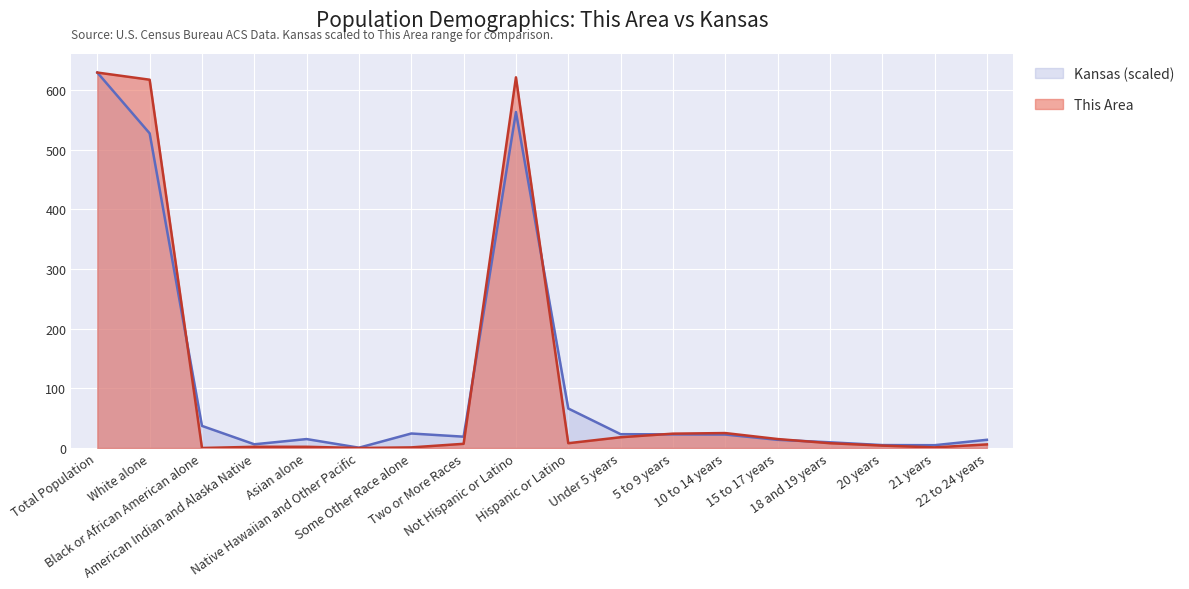

Which category has the highest value across all series?

Total Population